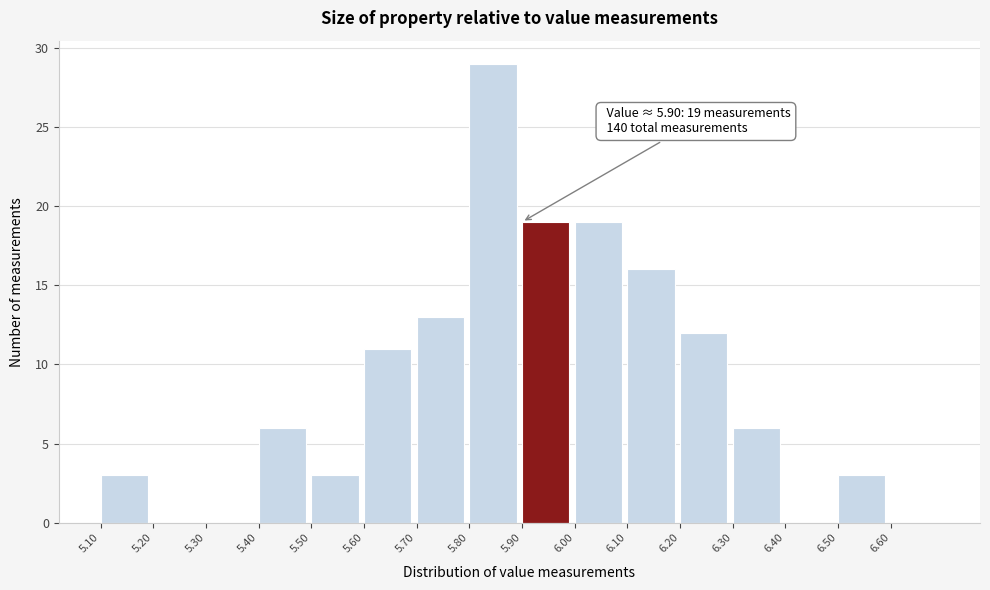

Over which range of the x-axis is the bar tallest?

5.8 to 5.9